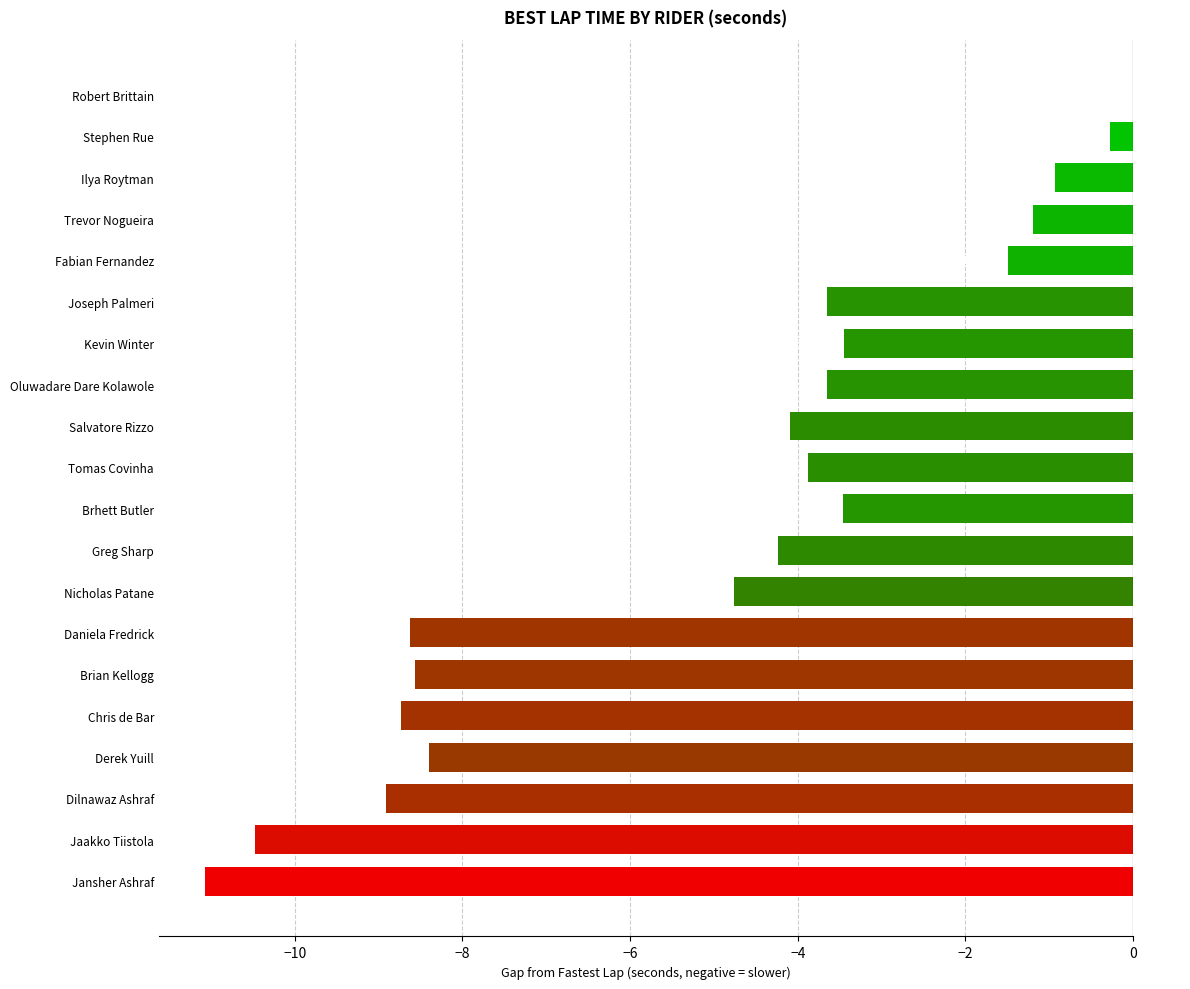

How many distinct data groups are displayed?

1